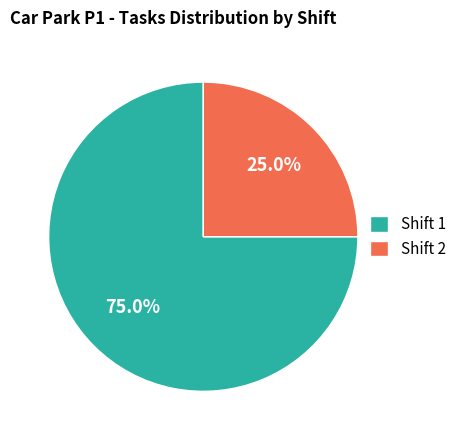

Which has a higher value, Shift 1 or Shift 2?

Shift 1